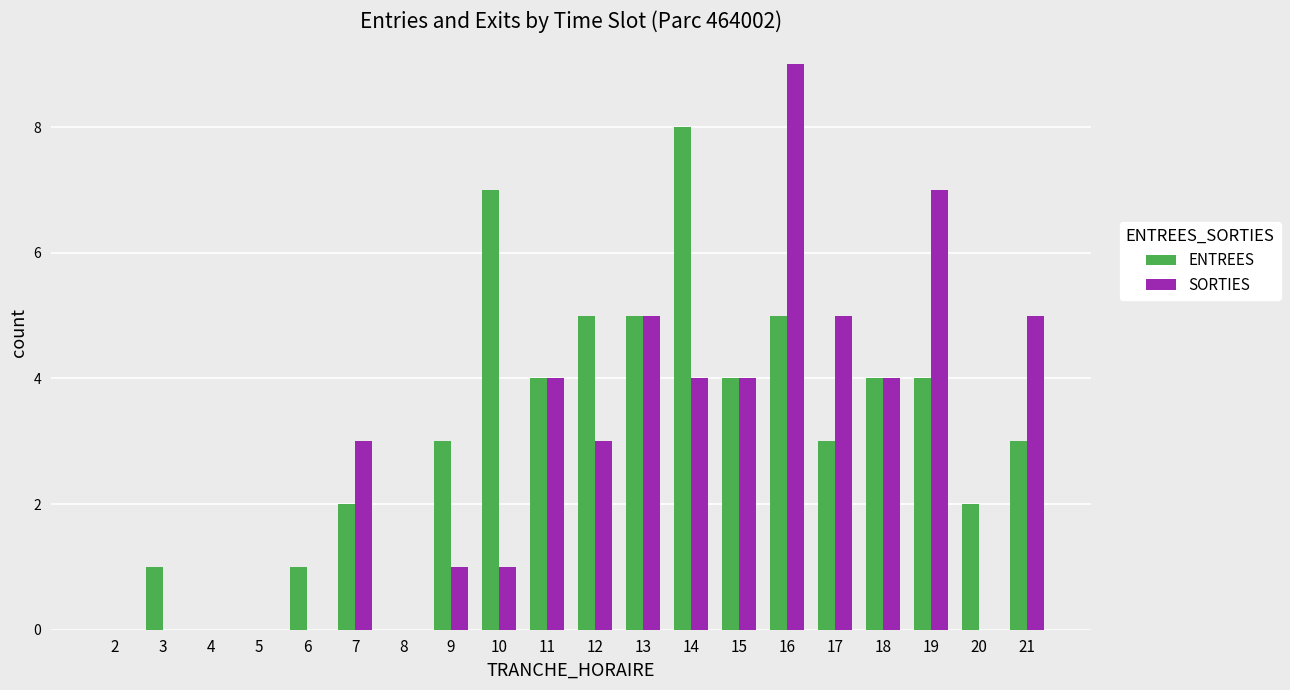

What is the total value across all series at 7?

5